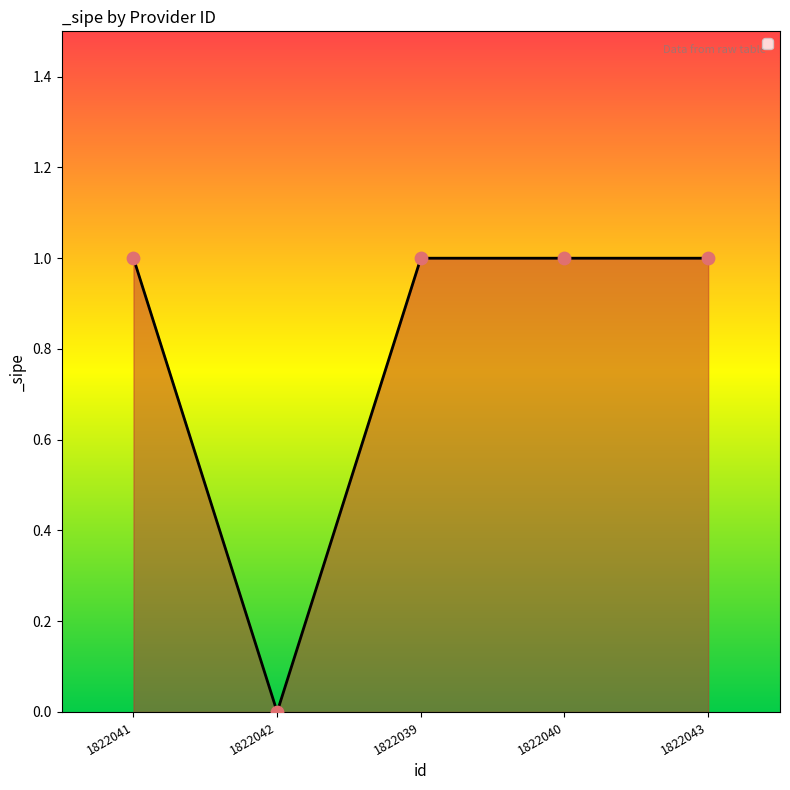

Which has a higher value, 1822042 or 1822040?

1822040